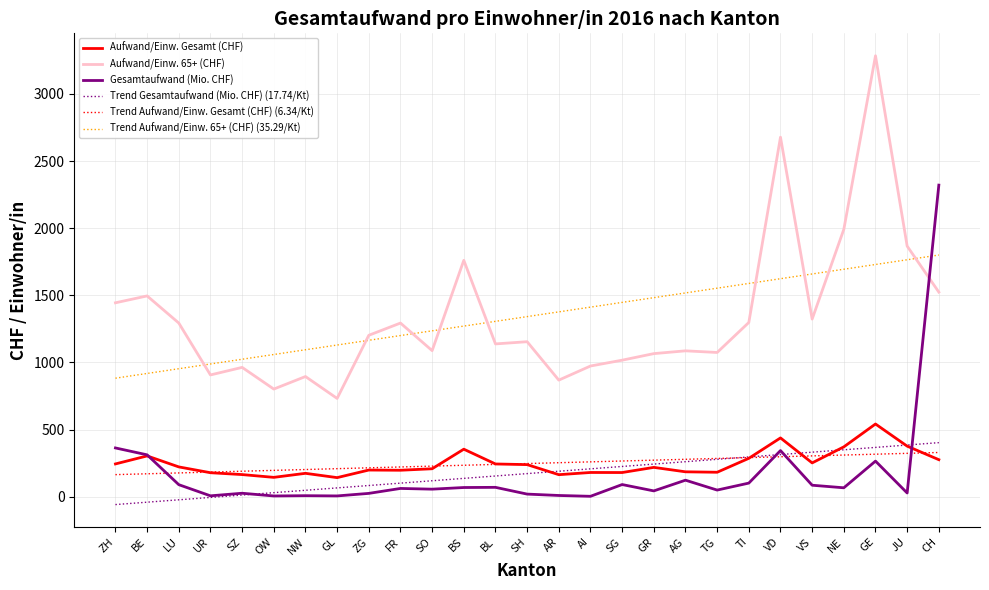

Which series has the widest spread of values?

Aufwand/Einw. 65+ (CHF)